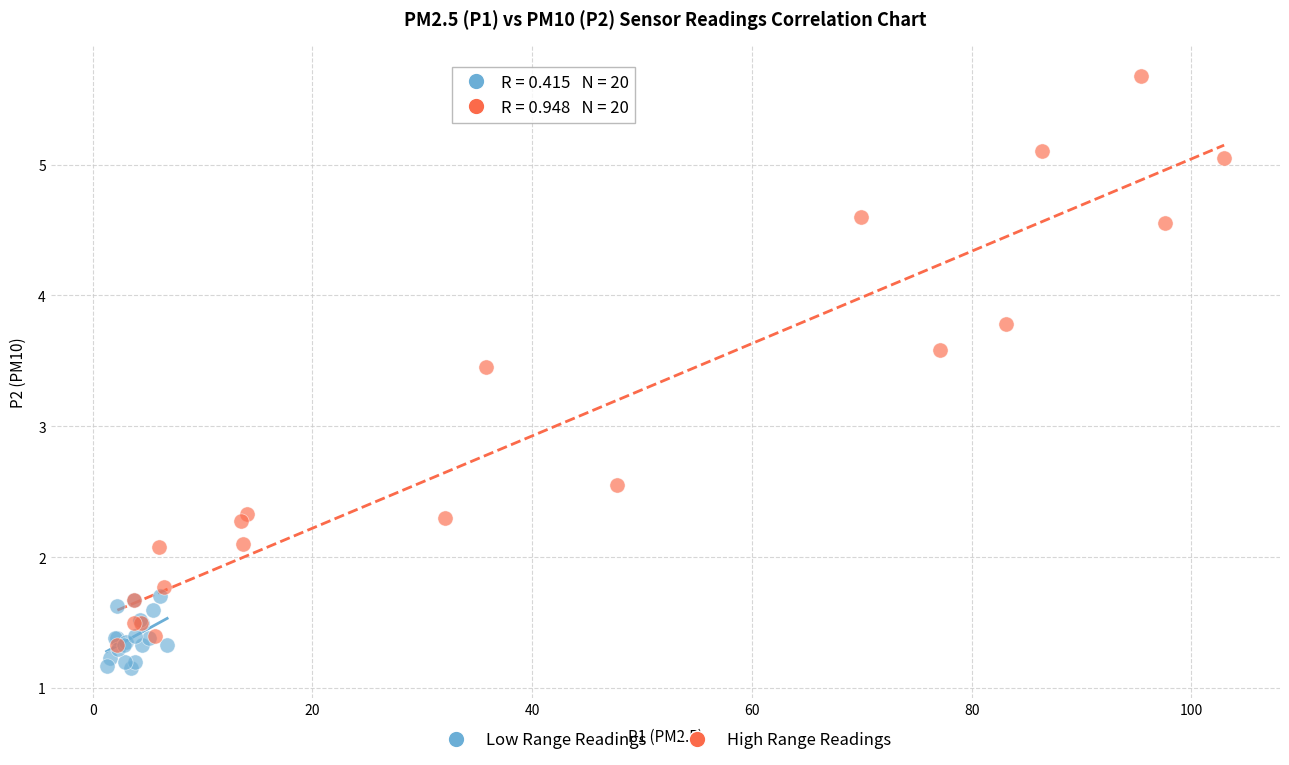

Which series has the largest Y range (max minus min)?

High Range Readings